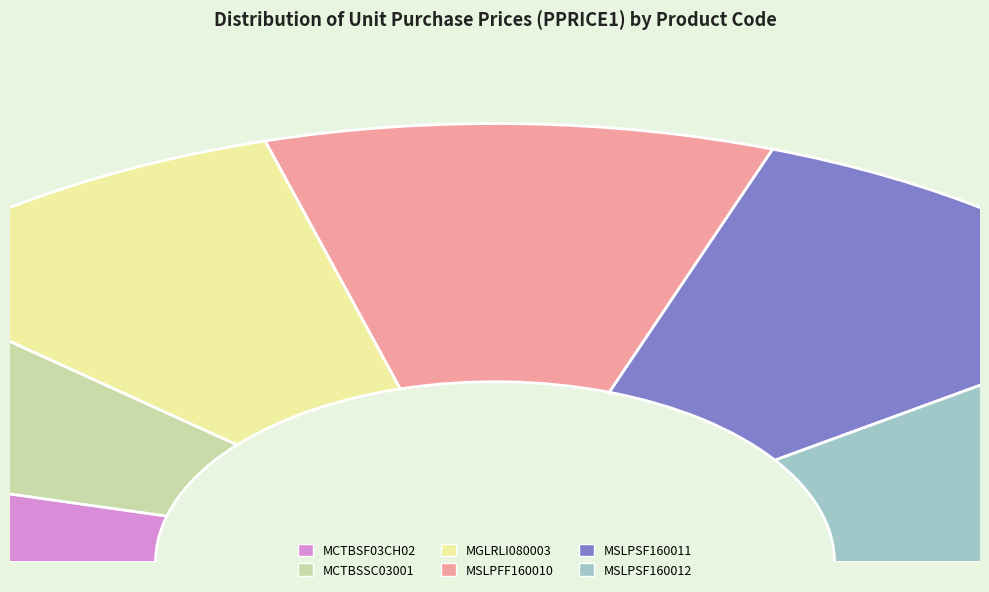

Is it true that MSLPSF160012 is 28% of the pie?

False